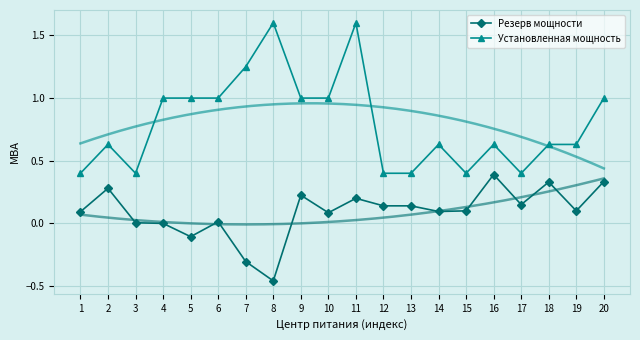

List the series in order of their overall mean, lowest first.

Резерв мощности, Установленная мощность